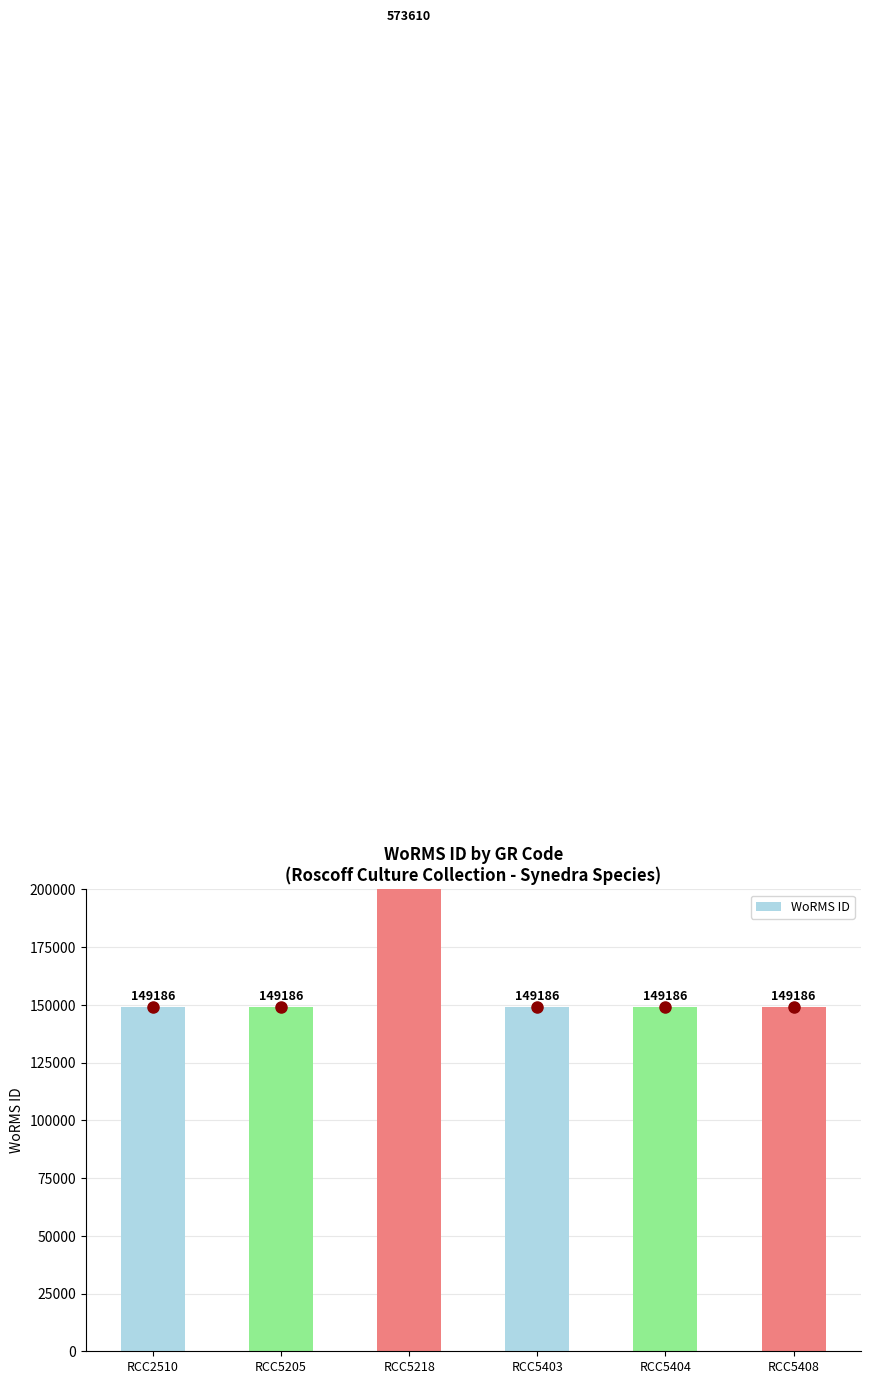

What is the smallest value displayed?

149186